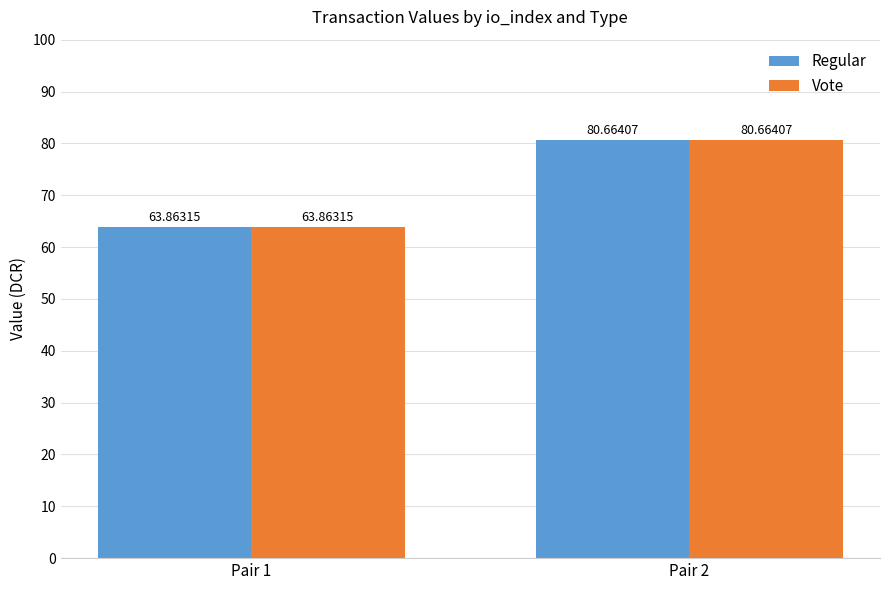

What is the average value of the Vote series?

72.3